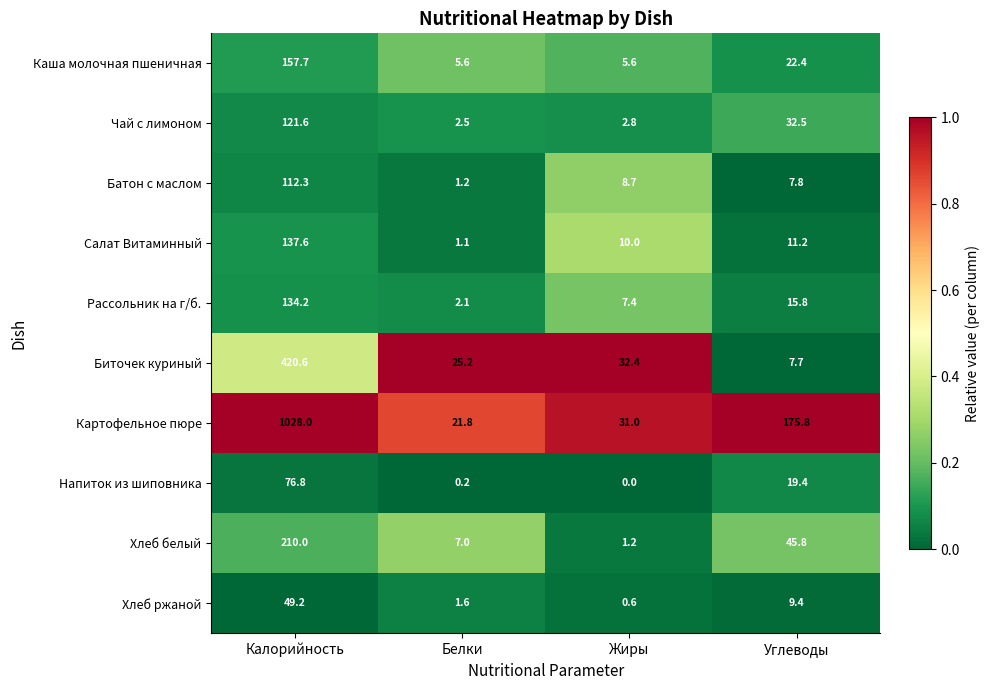

What is the difference between the second highest and second lowest values in the Рассольник на г/б. series?

8.4